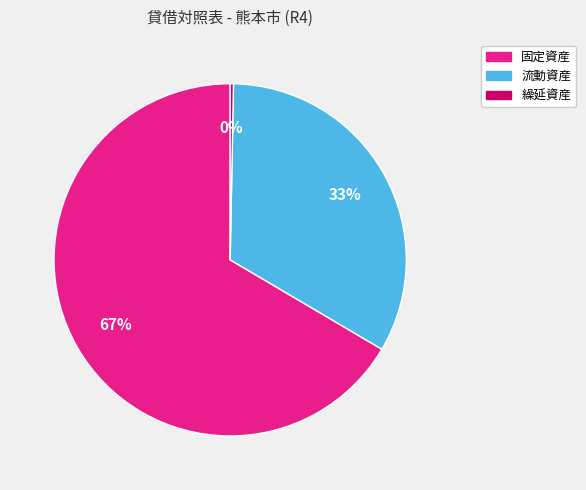

To the nearest percent, what is the average slice percentage?

33%